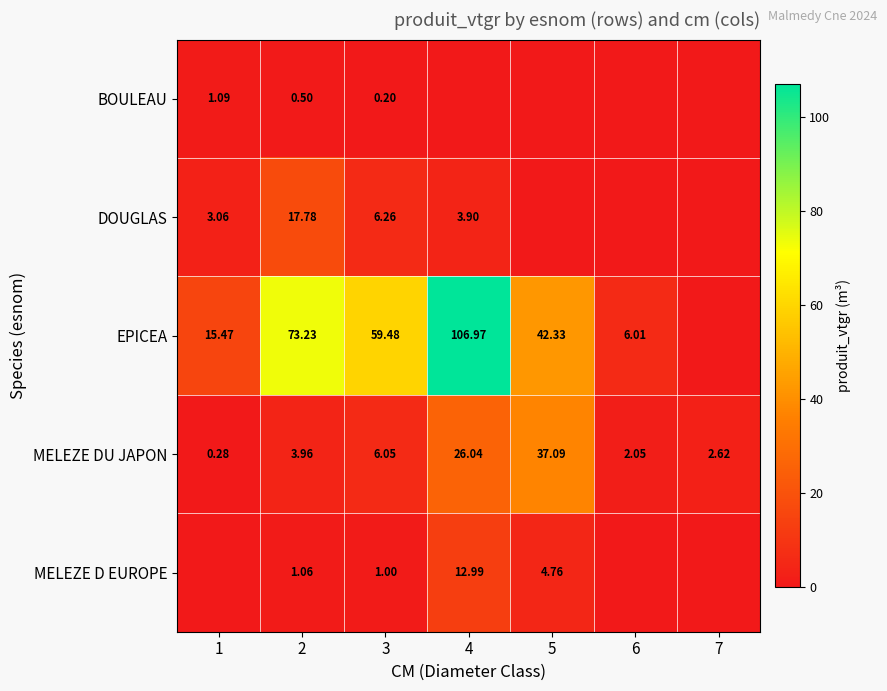

True or false: MELEZE DU JAPON has a value of 6.0 at 3.

True